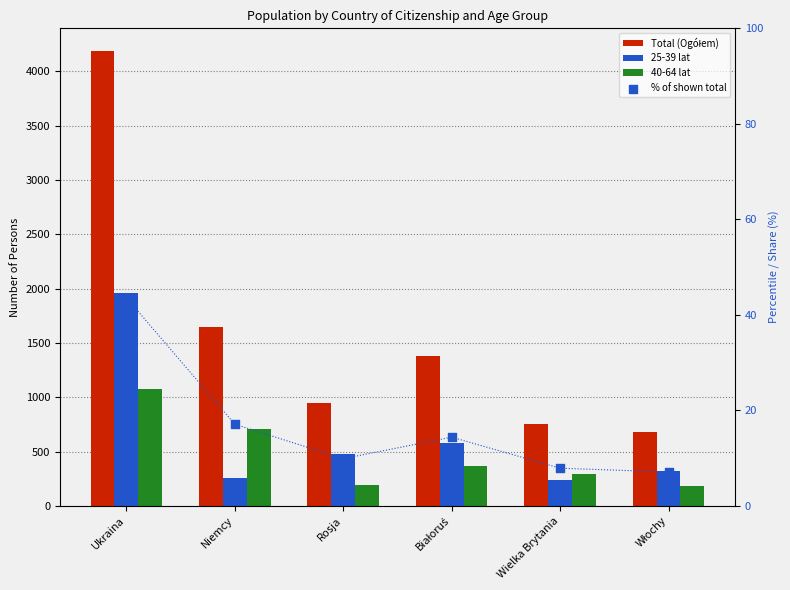

Is the value of Total (Ogółem) at Ukraina greater than the value of 40-64 lat at Wielka Brytania?

Yes